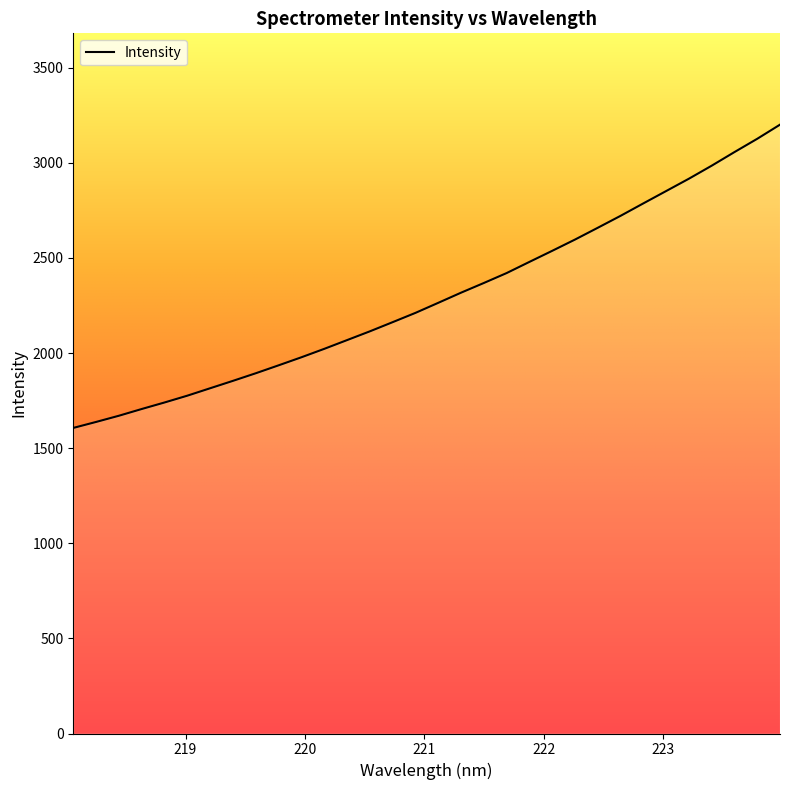

What is the minimum value shown in the chart?

1606.2